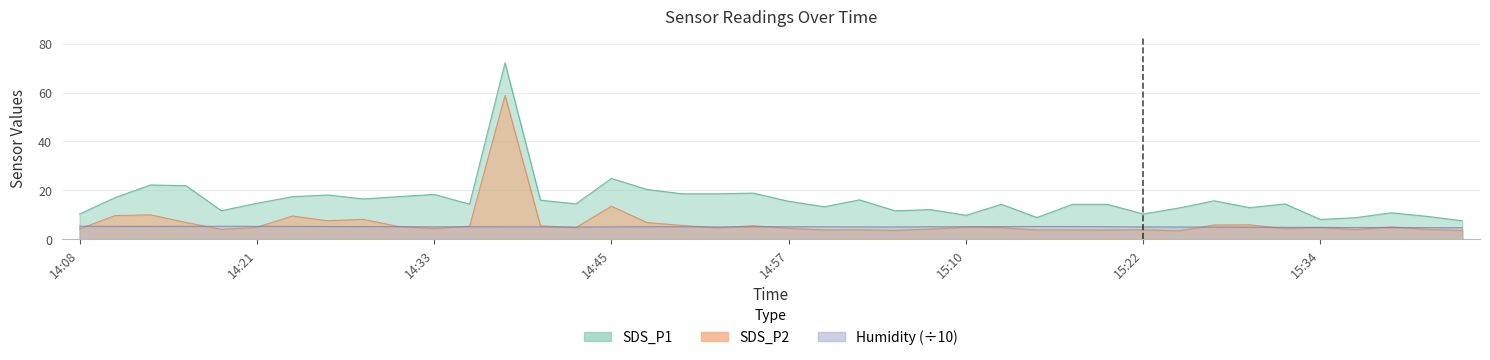

Rank the series by their maximum value, from lowest to highest.

Humidity, SDS_P2, SDS_P1